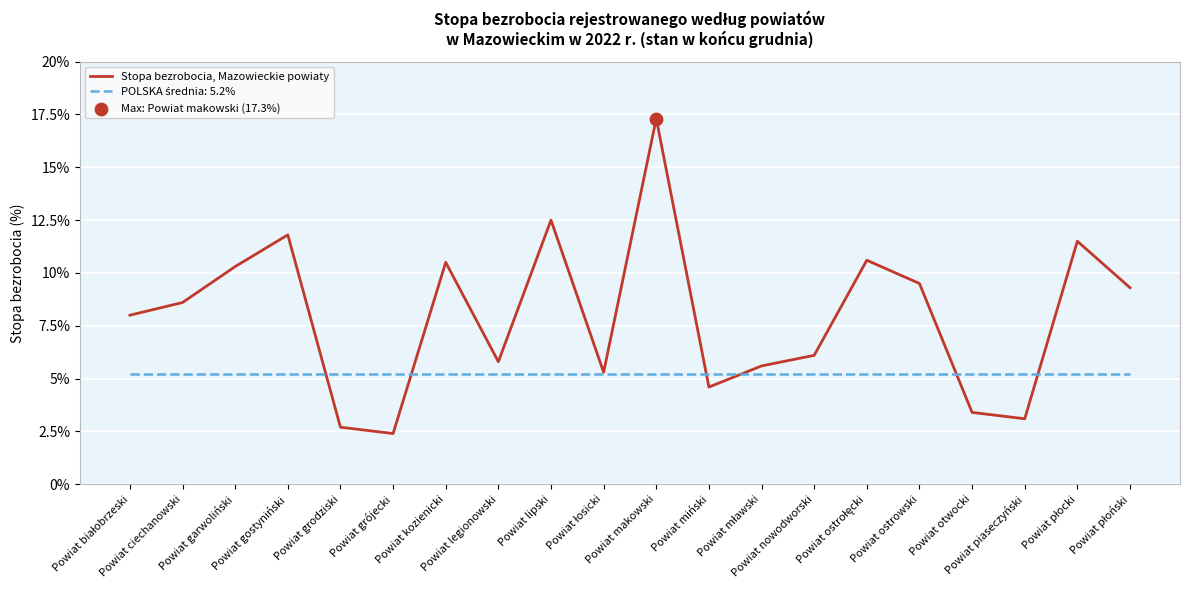

Which series has the widest spread of values?

Stopa bezrobocia, Mazowieckie powiaty